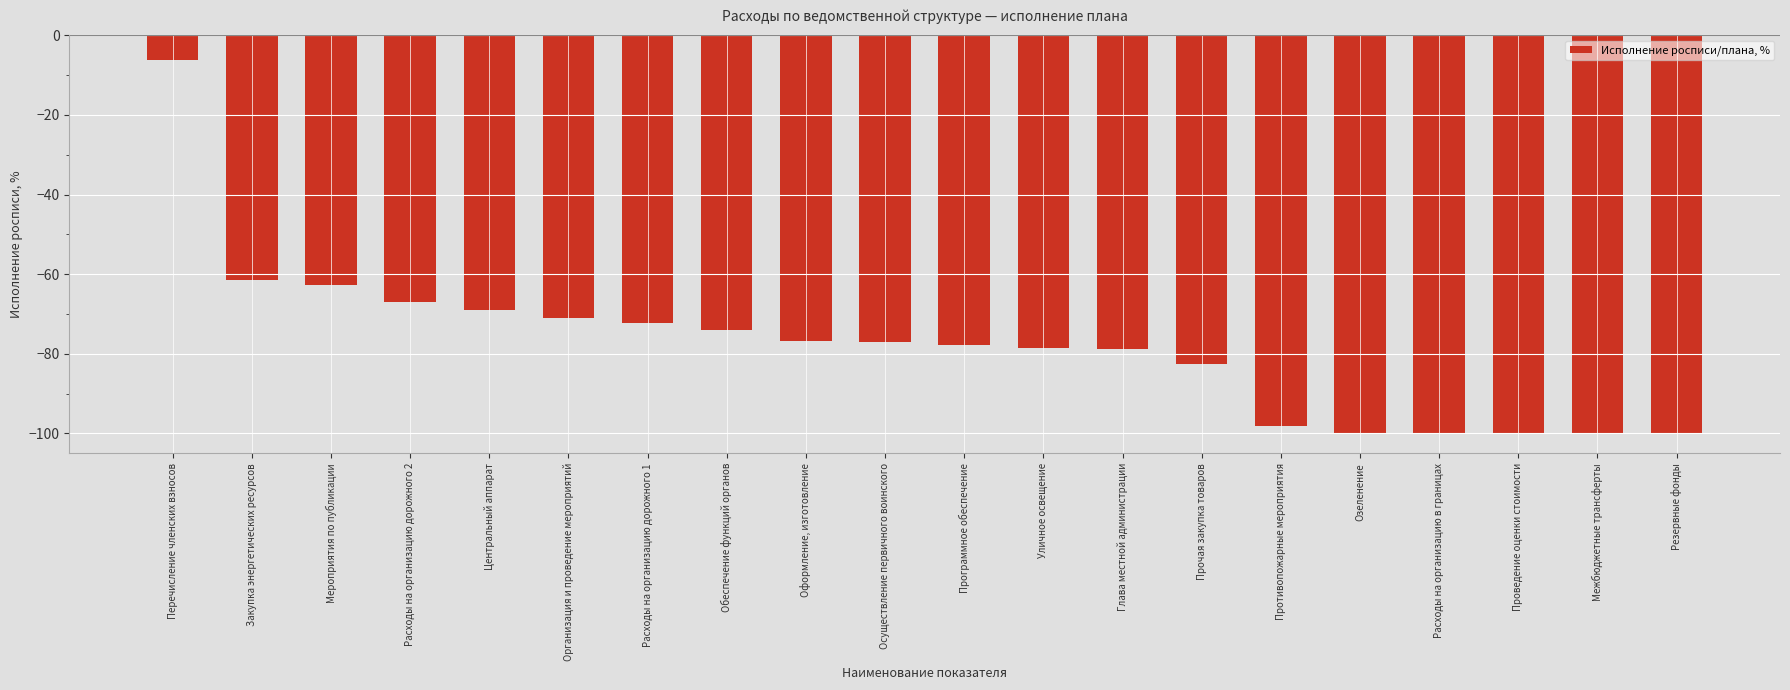

What is the sum of the values at Расходы на организацию дорожного 1 and Осуществление первичного воинского?

-149.2